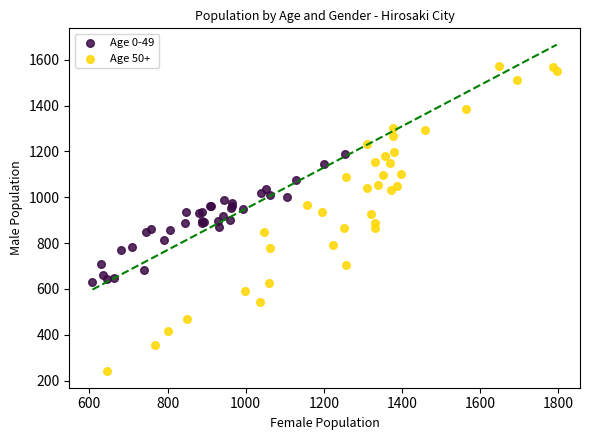

Which series reaches the minimum Y coordinate?

Age 50+